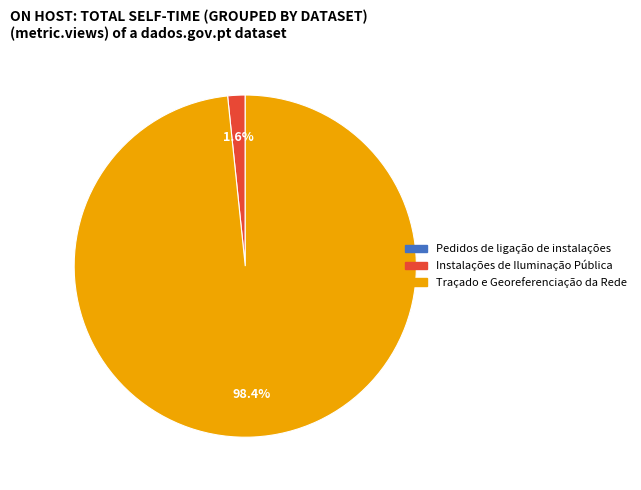

Which has a higher value, Traçado e Georeferenciação da Rede or Instalações de Iluminação Pública?

Traçado e Georeferenciação da Rede